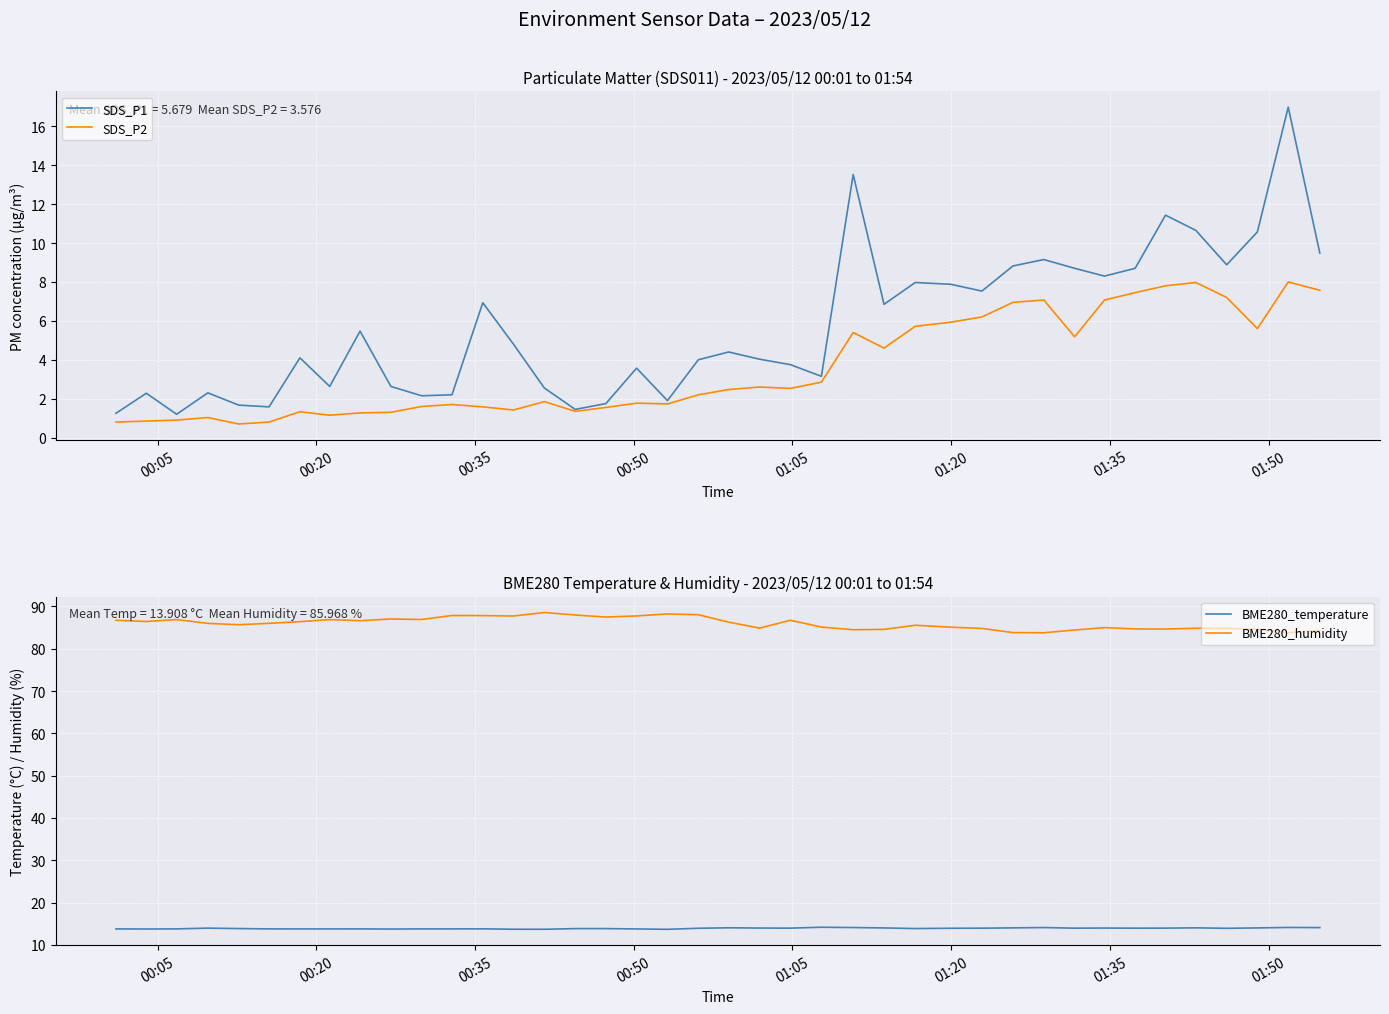

Which series has the largest total across all categories?

BME280_humidity